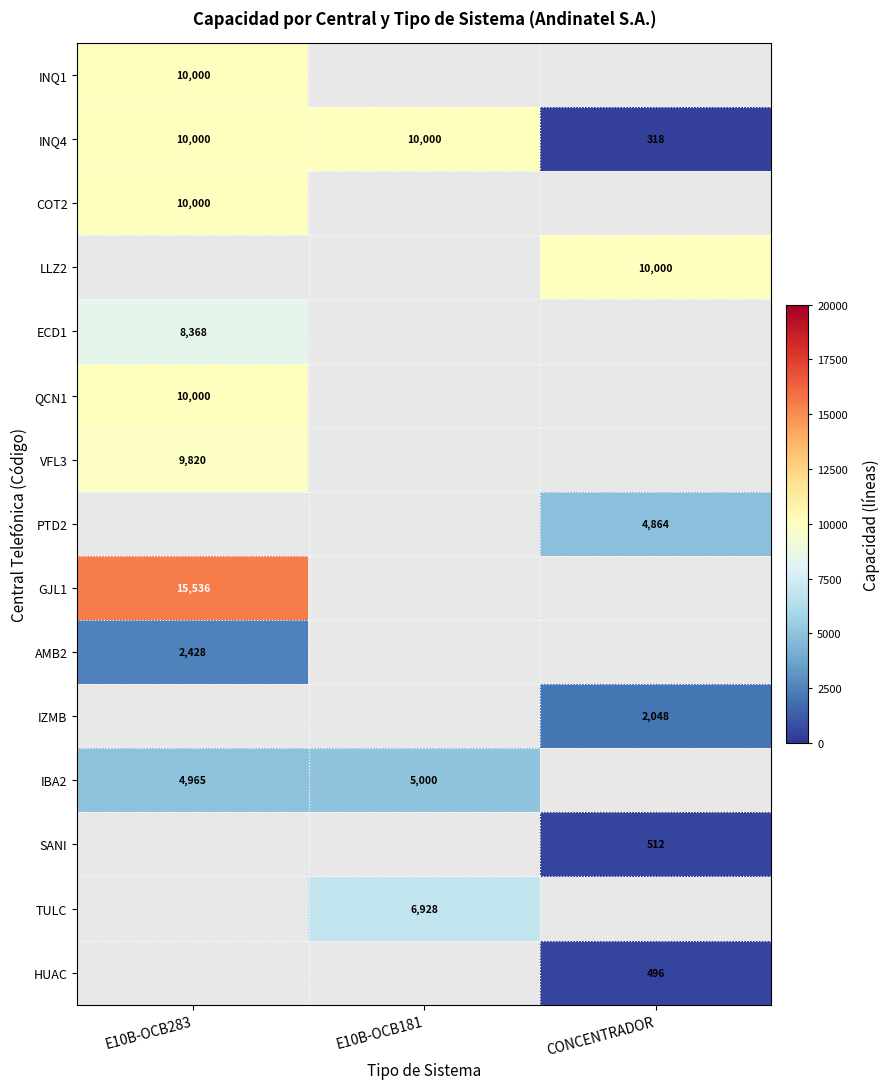

What is the difference between the highest and lowest values at E10B-OCB283?

13108.0